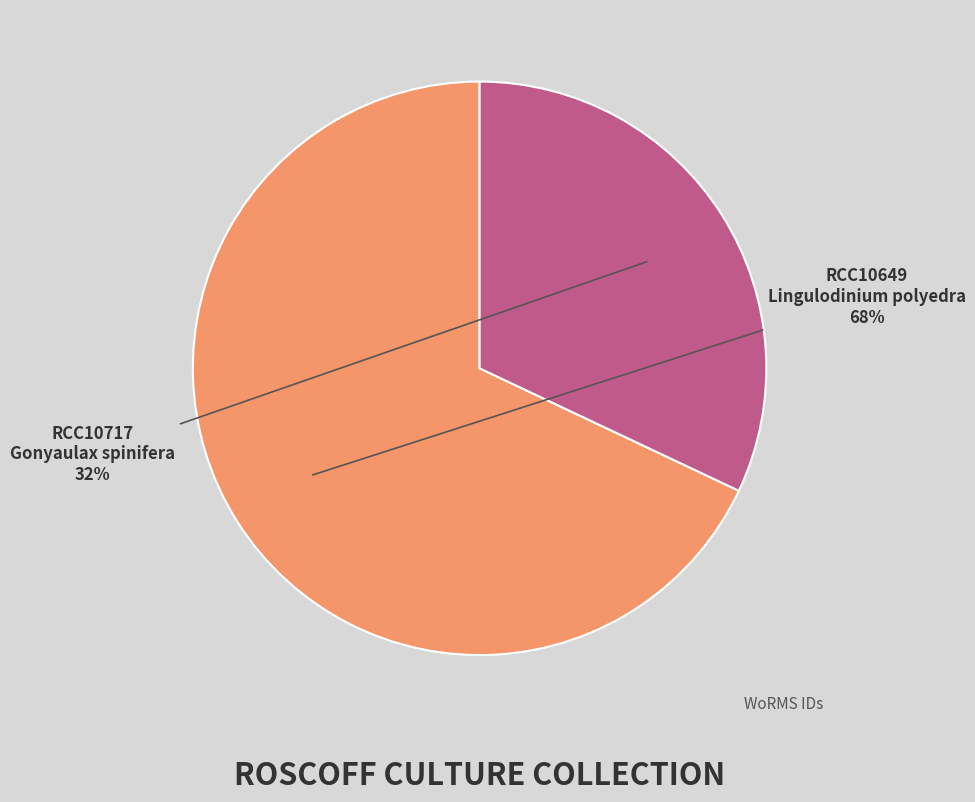

What percentage is the RCC10649 Lingulodinium polyedra slice, to the nearest percent?

68%